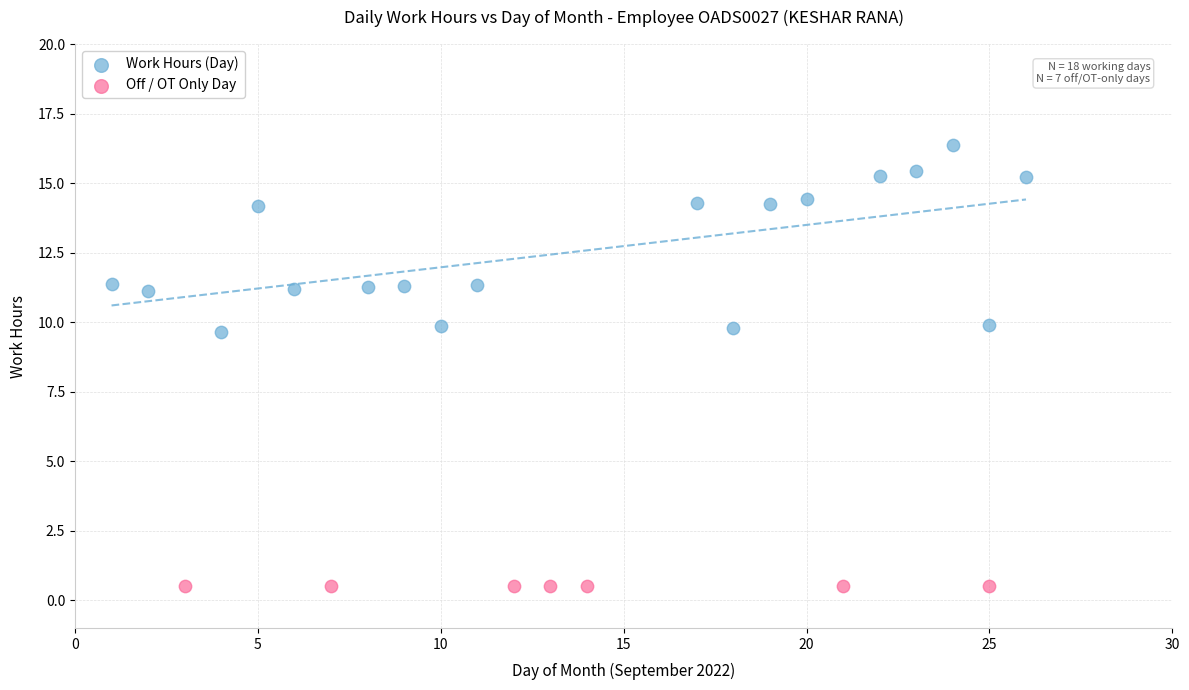

Which series reaches the minimum Y coordinate?

Off / OT Only Day